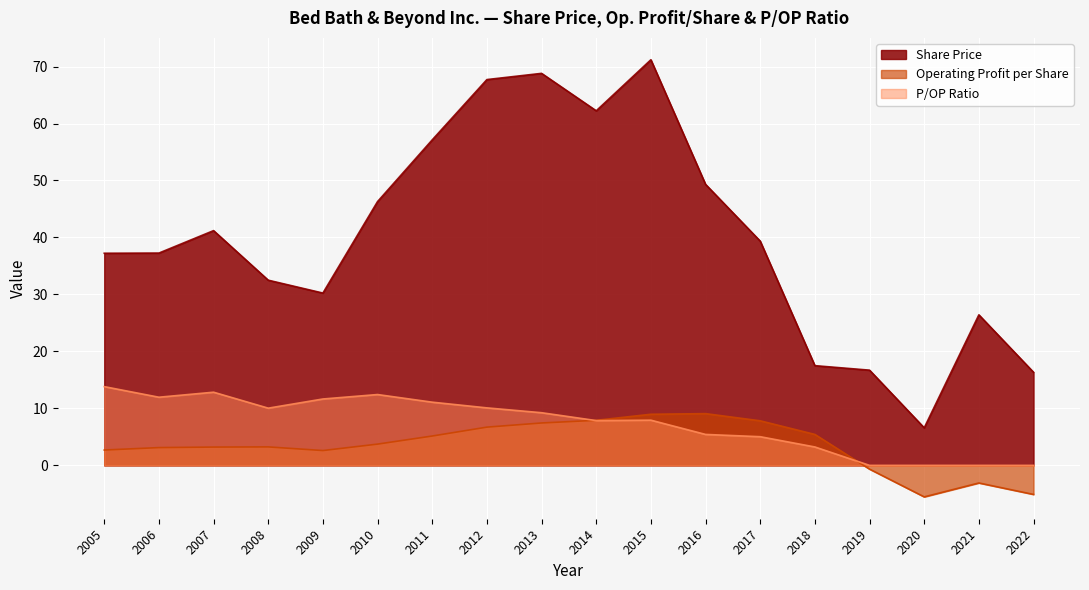

What value does the Operating Profit per Share series have at 2005?

2.7